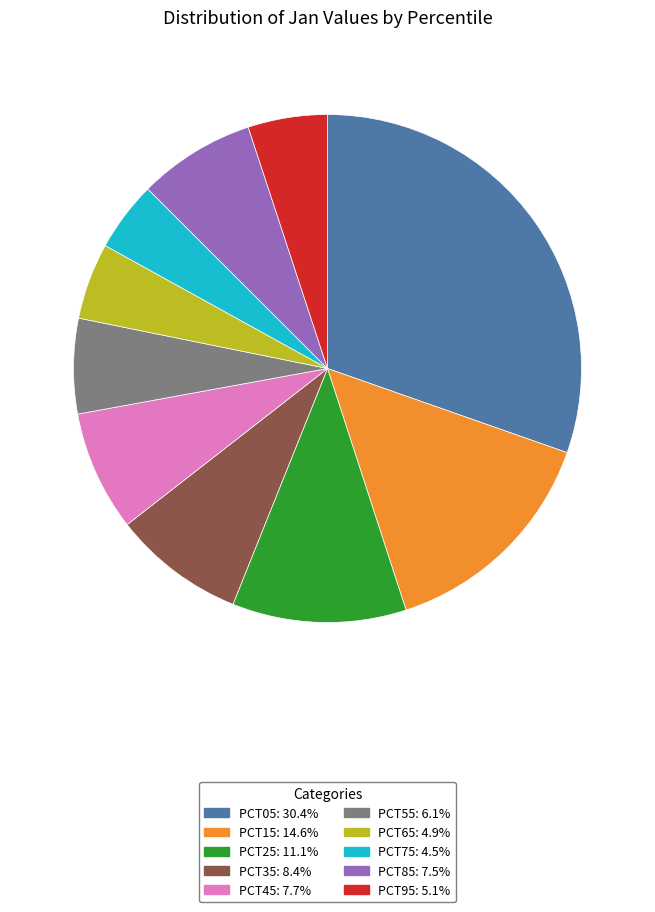

Is there a majority slice in this chart?

No